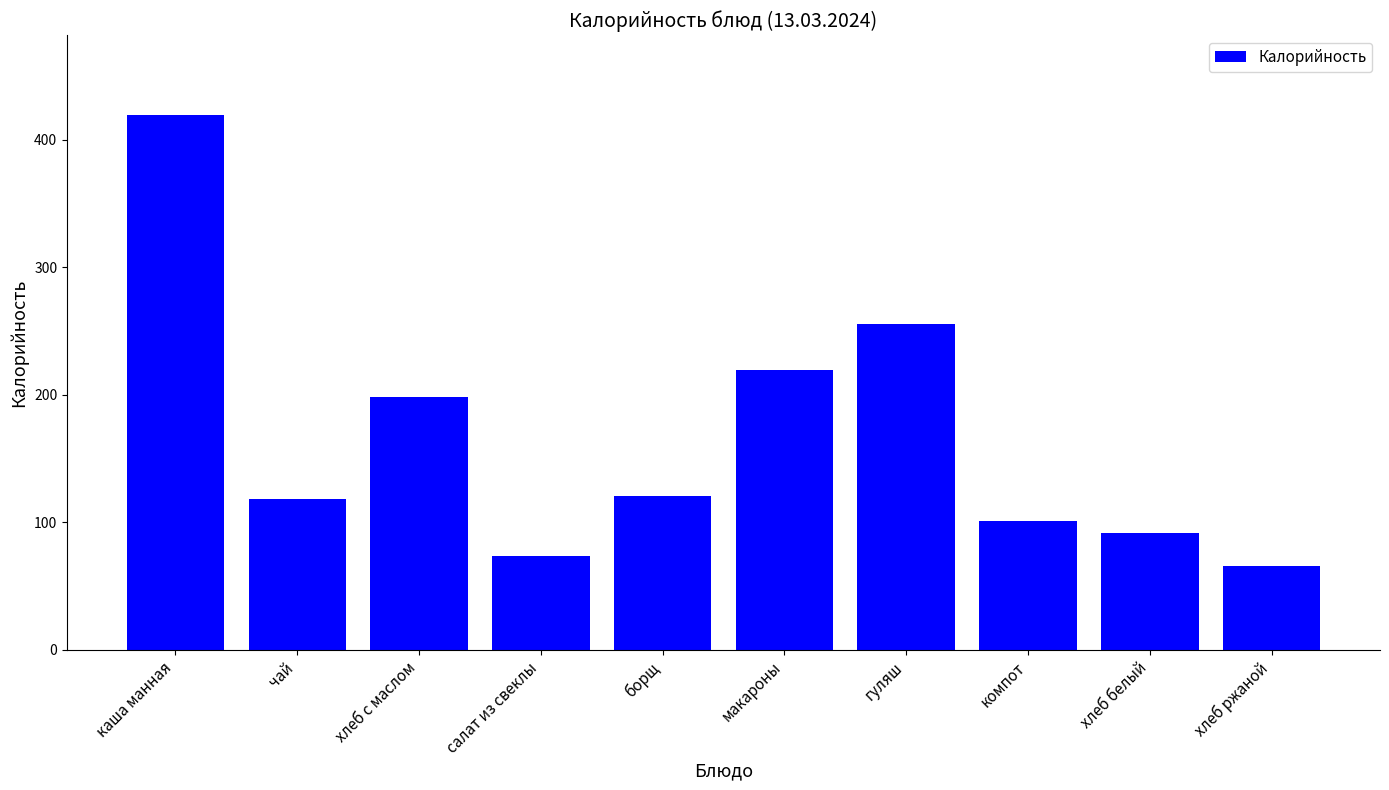

The value at макароны is 114.7. True or false?

False